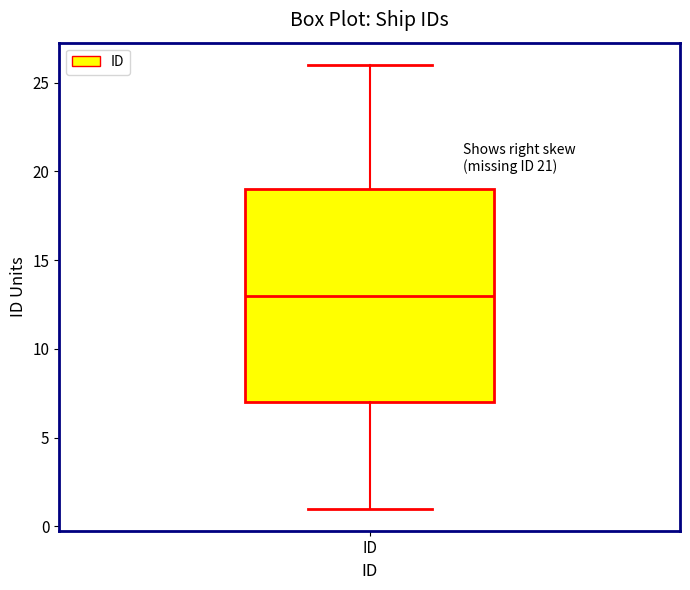

Where does the median line of the box for ID sit on the y-axis? The values are not printed on the chart, so give them approximately, as read against the axis.

13